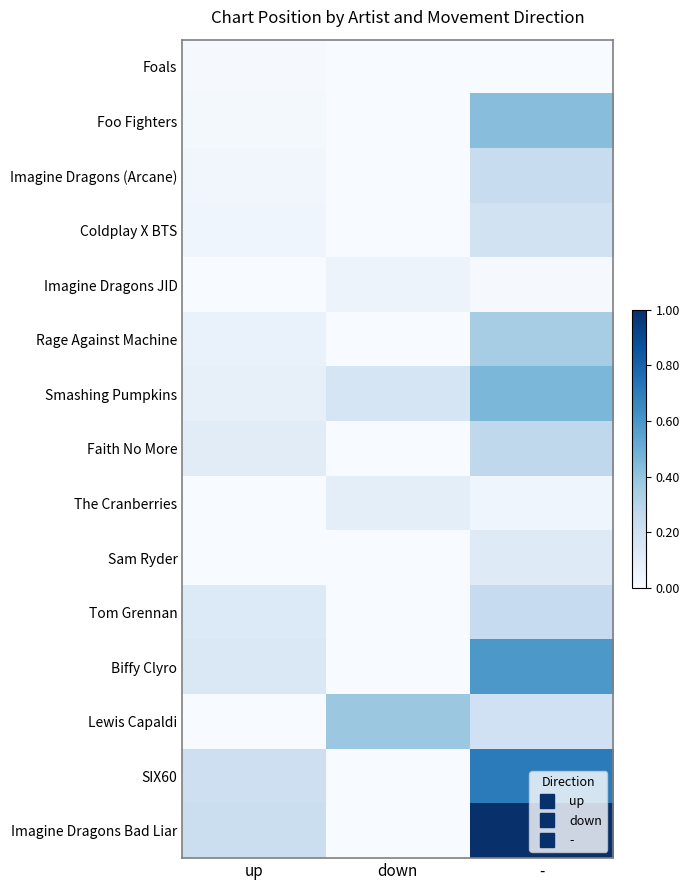

How many categories are shown in the chart?

3